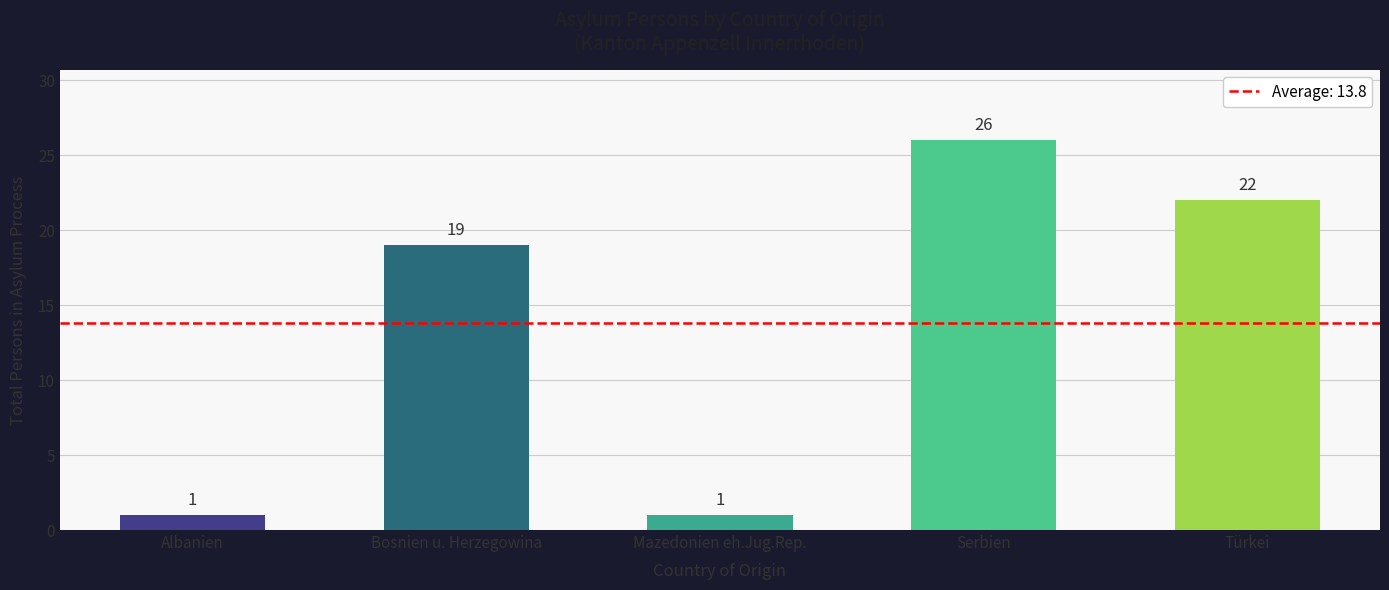

What position from the right is Albanien?

5